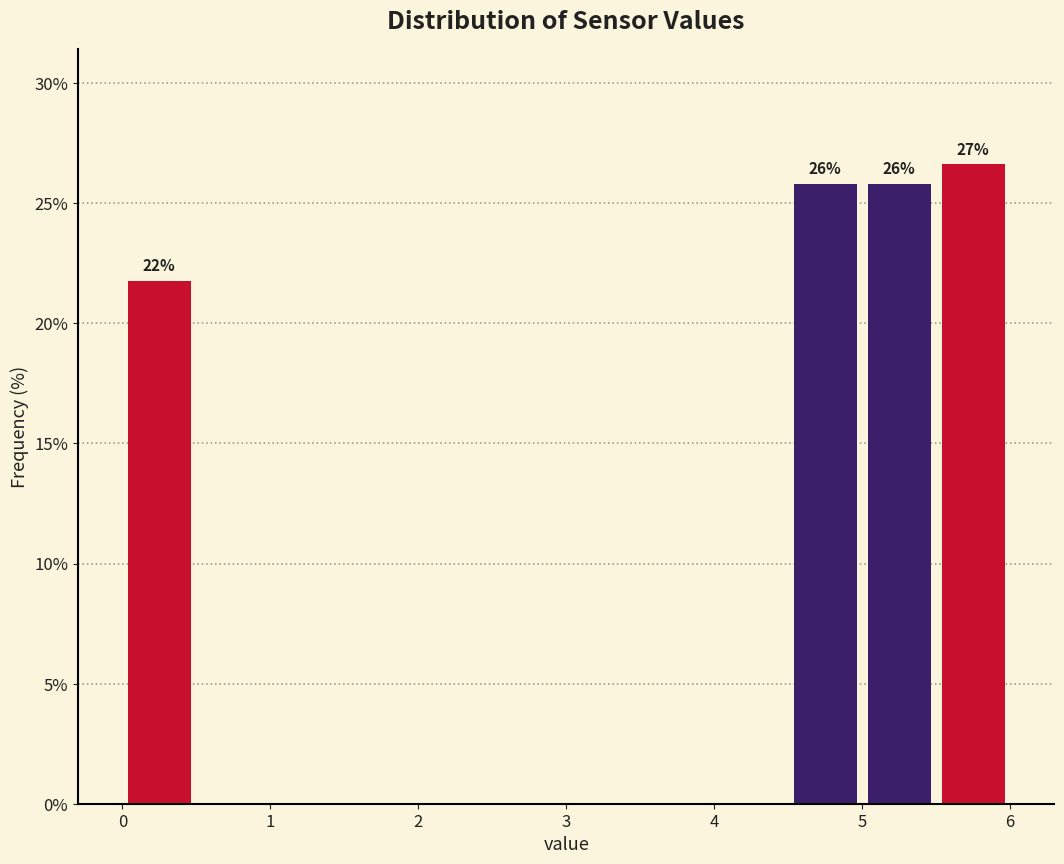

Over which range of the x-axis is the bar tallest?

5.5 to 6.0